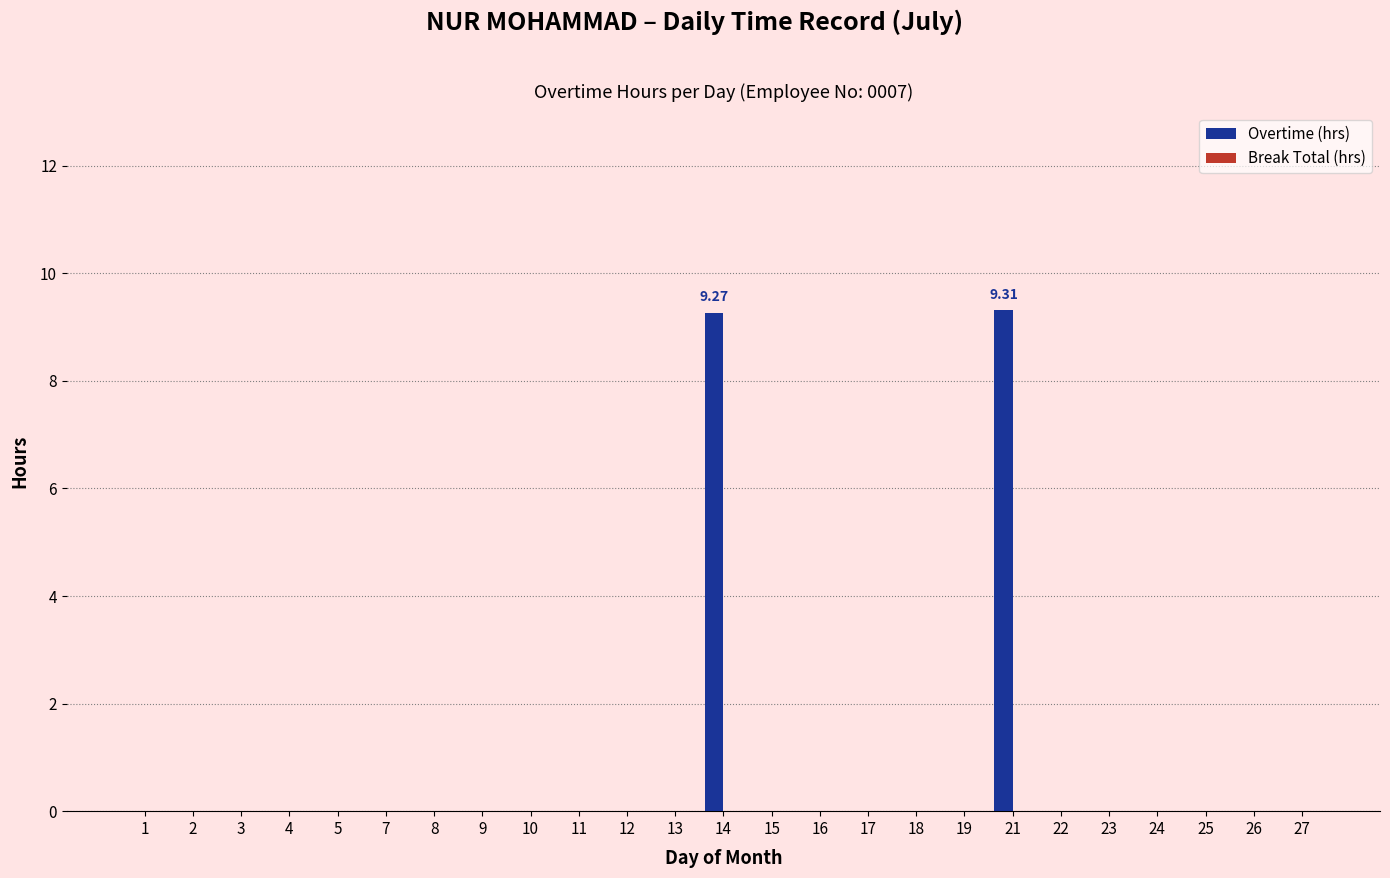

What is the sum of all values?

18.6